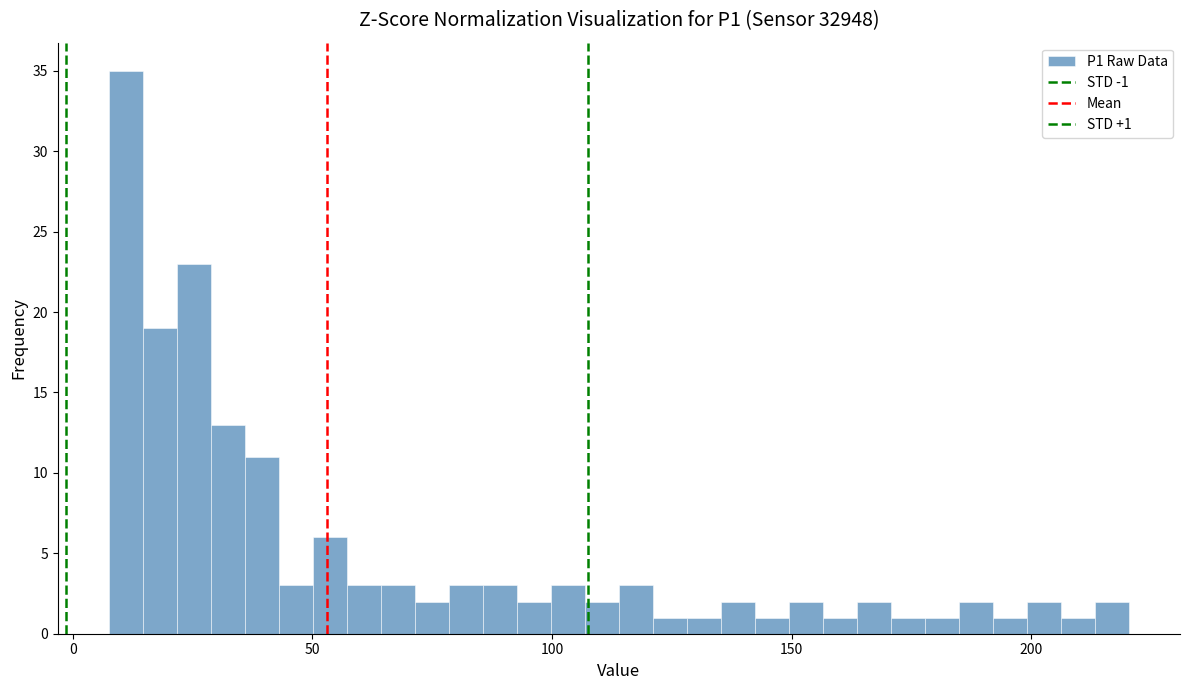

Around what value on the x-axis is the tallest bar? Give the approximate position of its centre, as read against the axis.

10